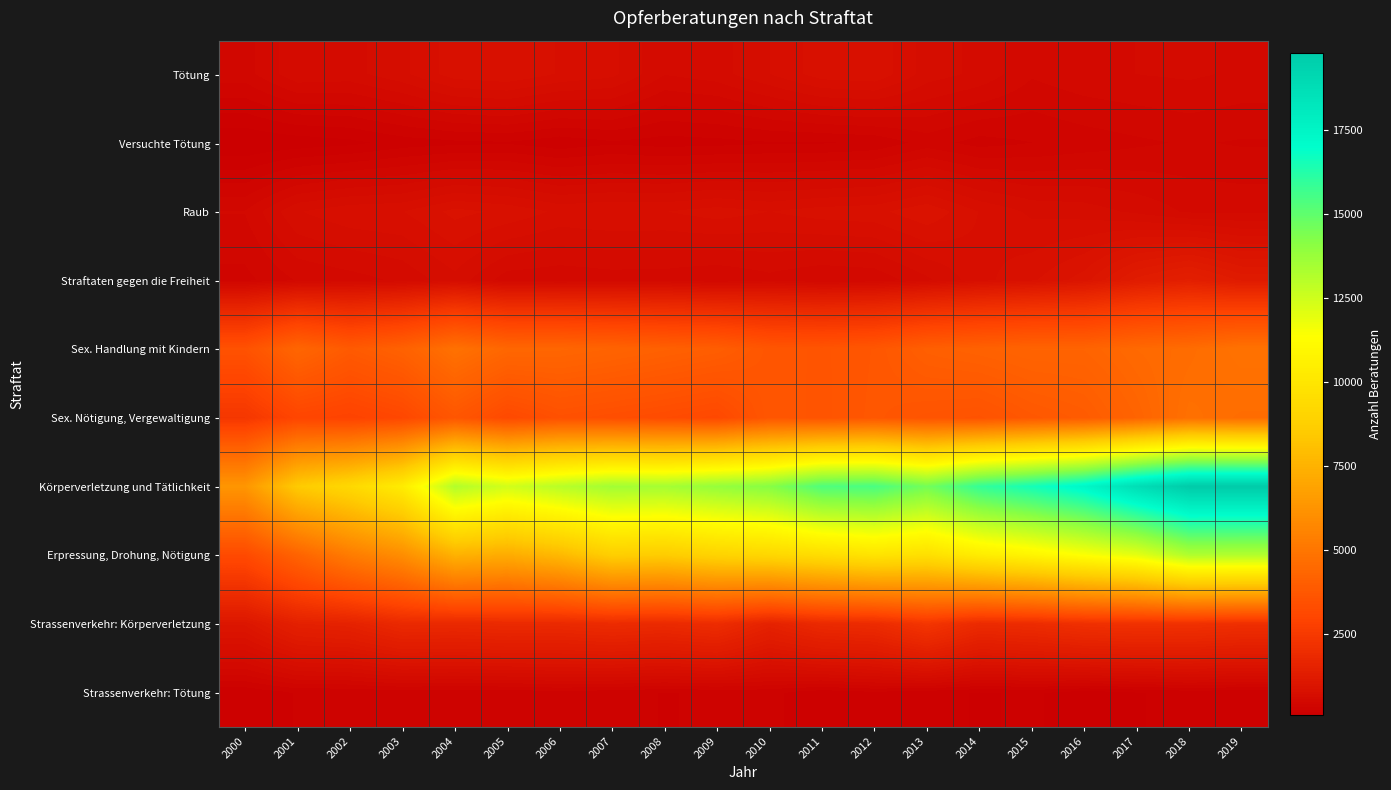

Which series has the largest total across all categories?

Körperverletzung und Tätlichkeit